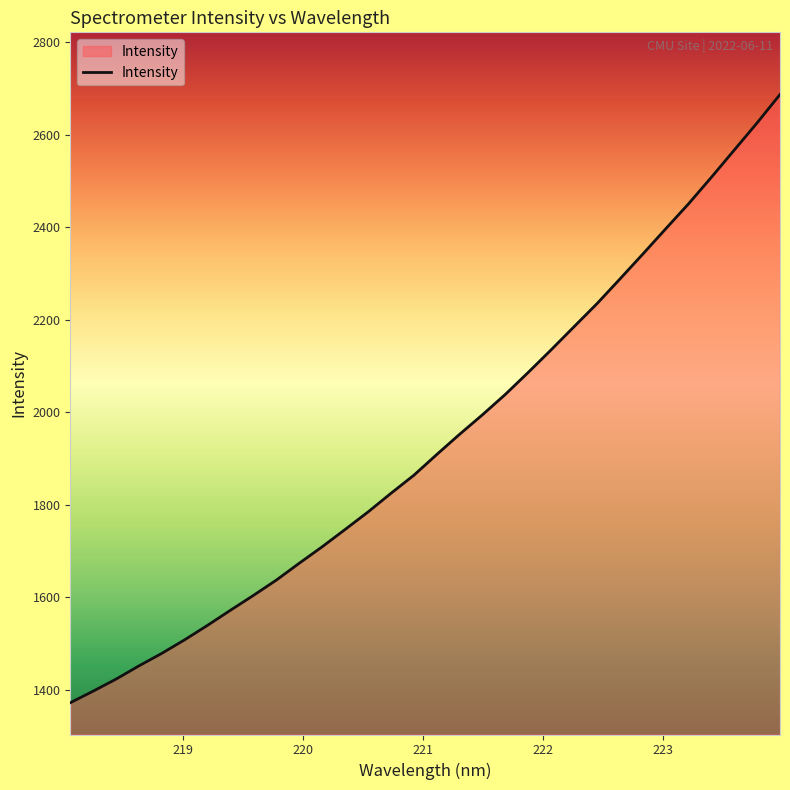

What is the smallest value displayed?

1372.5